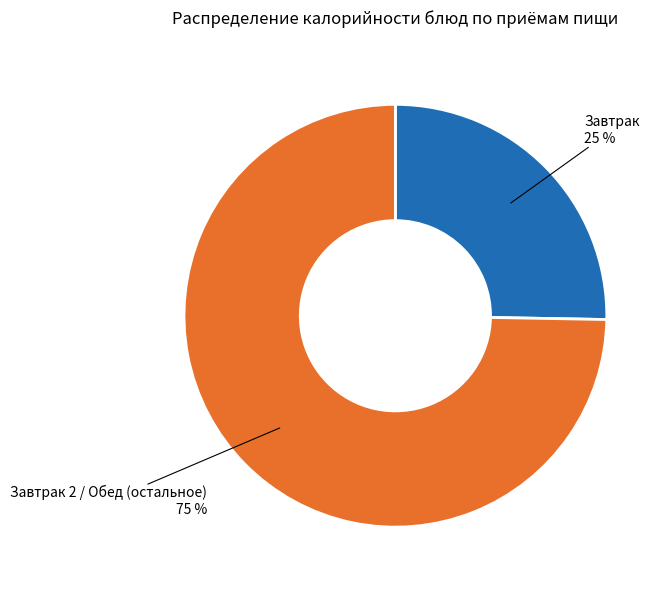

To the nearest percent, what is the average slice percentage?

50%